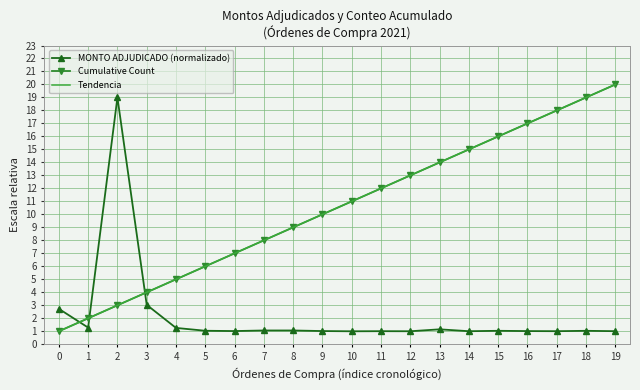

How many intersections are there between Tendencia and MONTO ADJUDICADO (normalizado)?

3